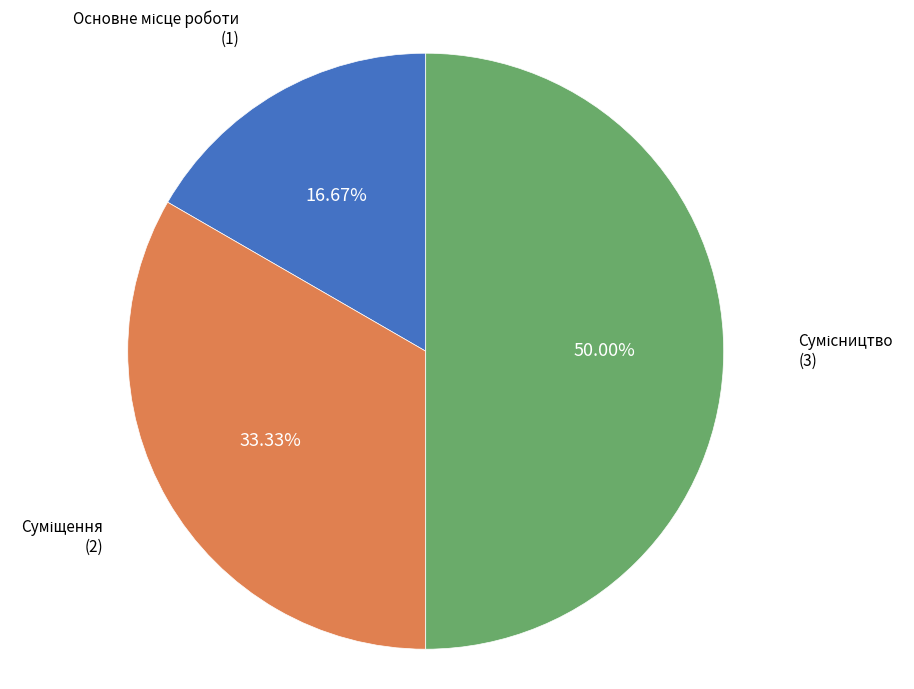

To the nearest percent, what is the difference between the largest and smallest slice percentages?

33%